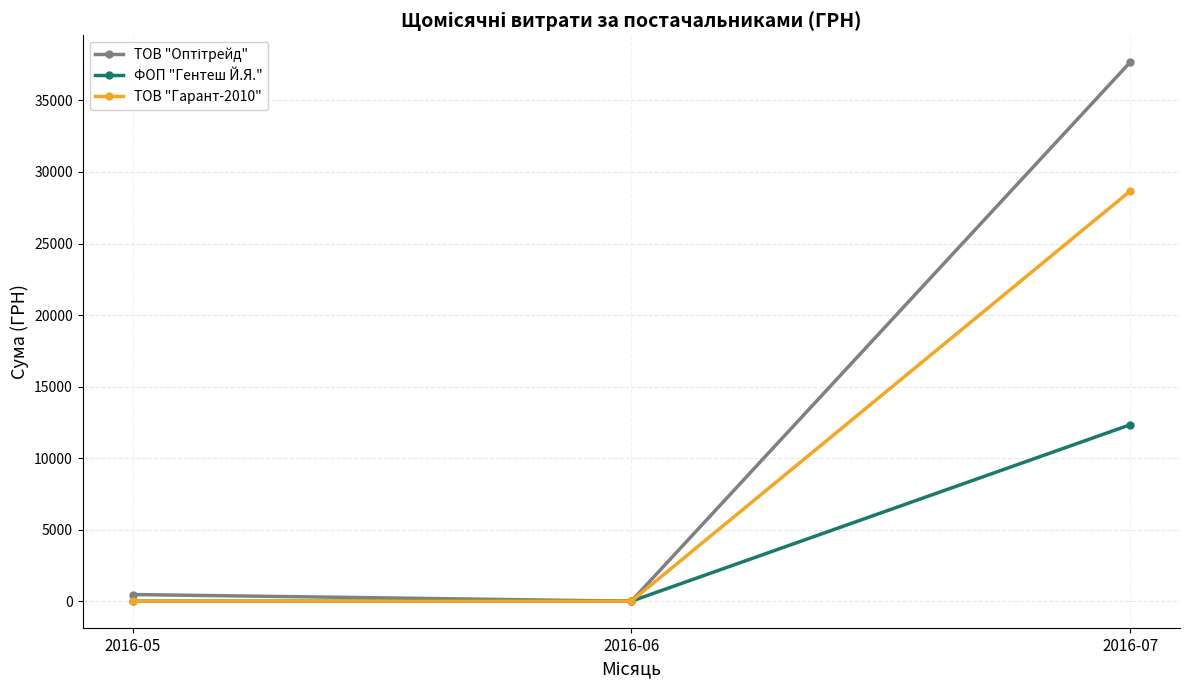

Is the value of ТОВ "Гарант-2010" at 2016-07 greater than the value of ФОП "Гентеш Й.Я." at 2016-06?

Yes